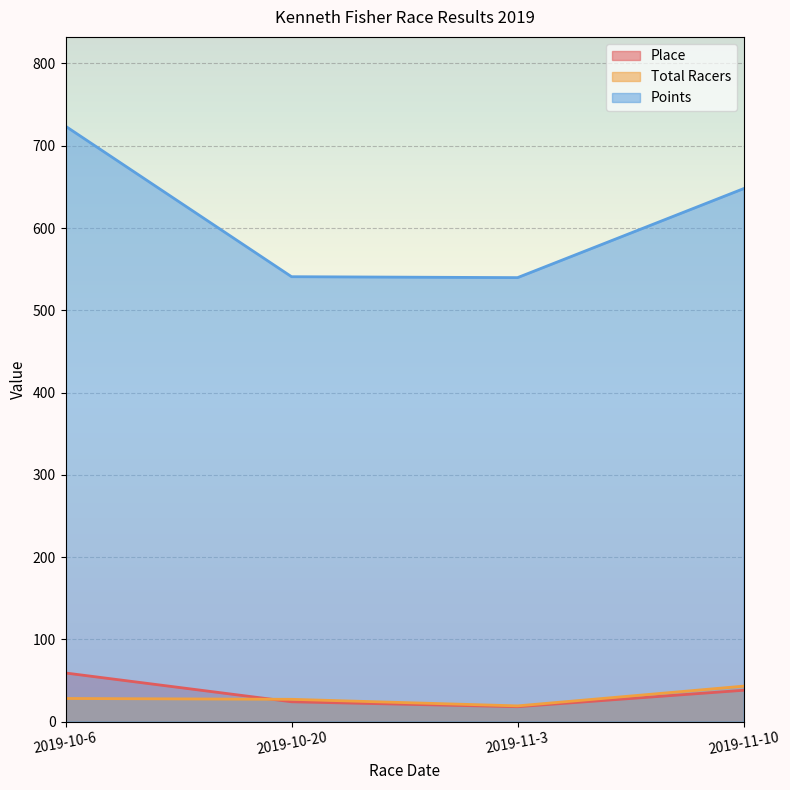

What is the label of the 1st point from the right?

2019-11-10